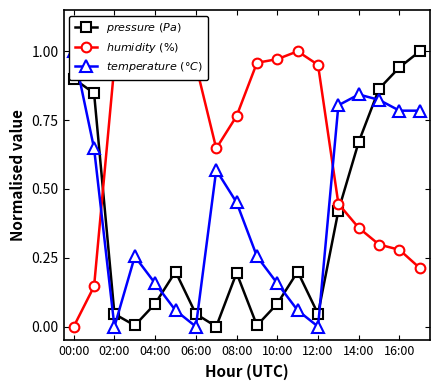

Count the number of categories in the chart.

18